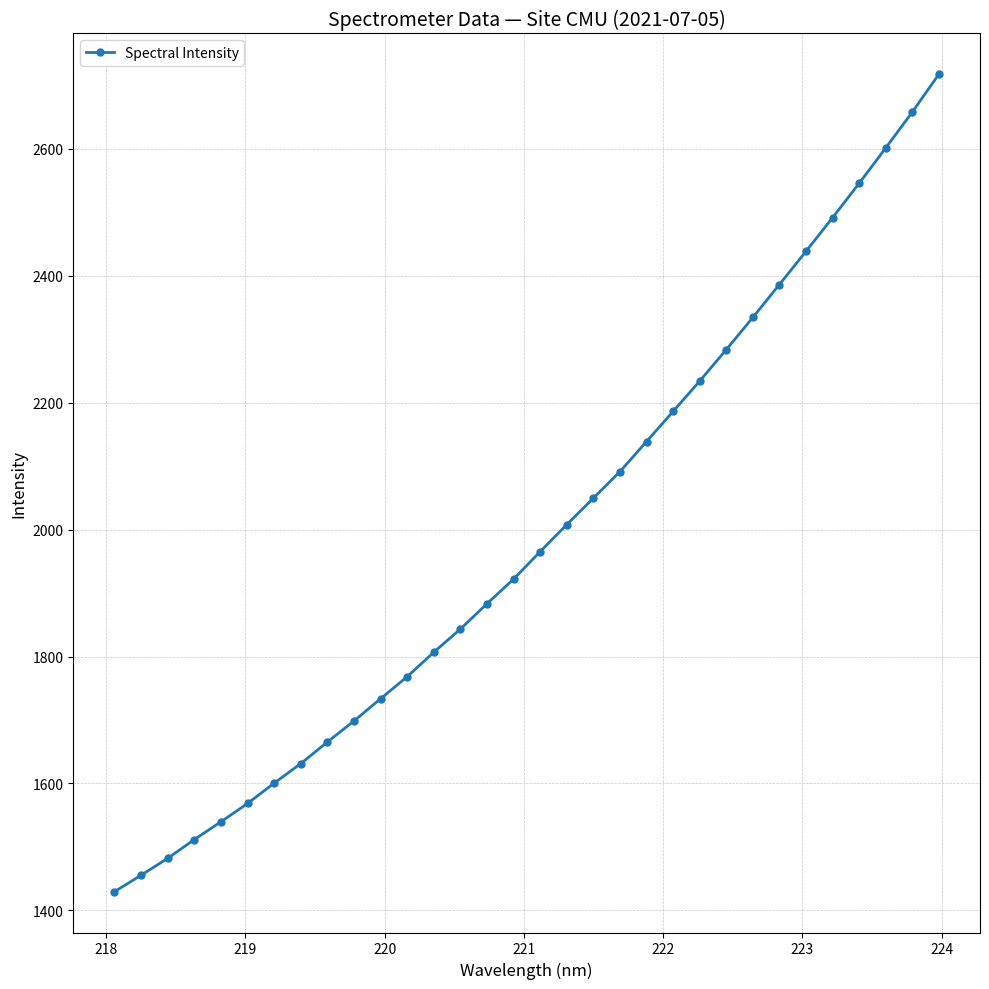

What is the difference between the second highest and second lowest values?

1202.6